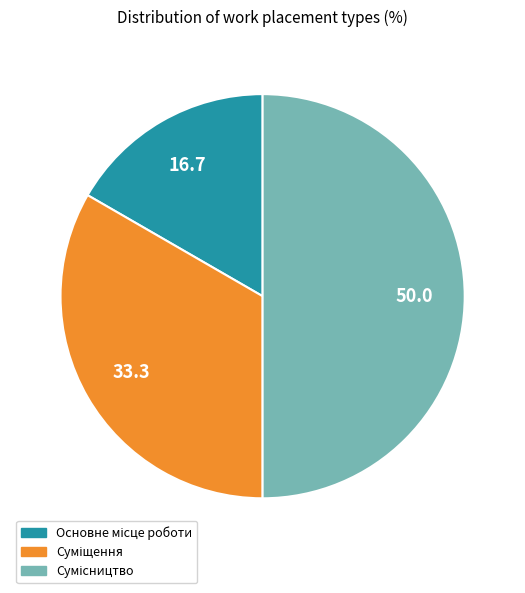

What is the change in value from Основне місце роботи to Сумісництво?

+2